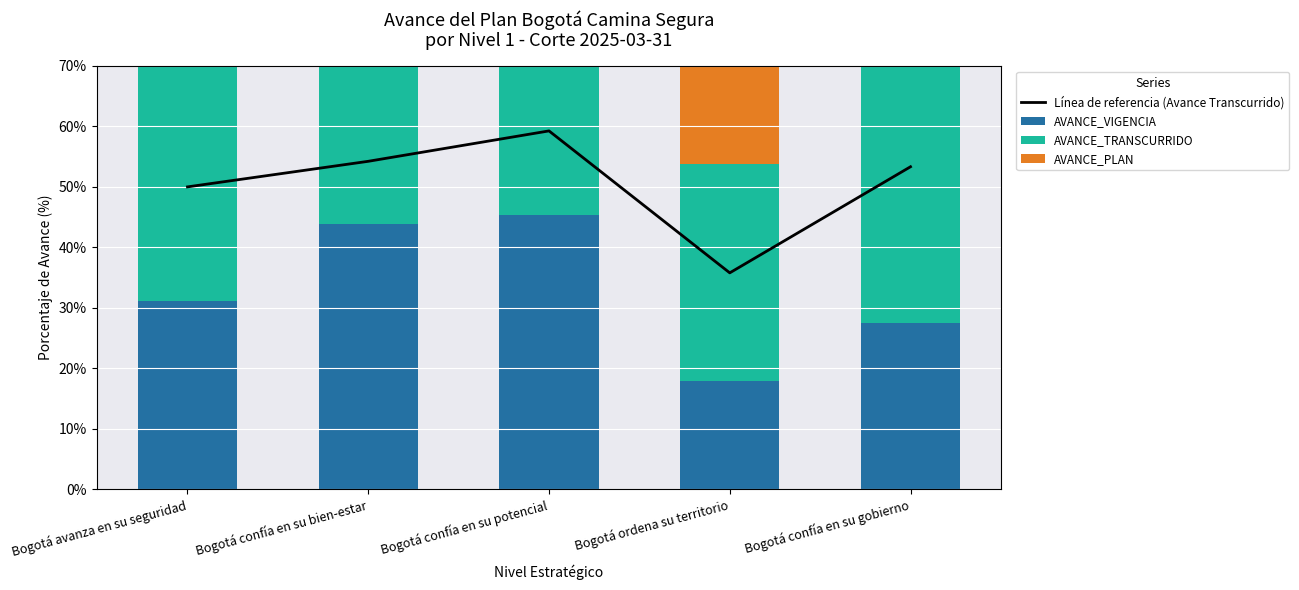

What is the minimum value for AVANCE_VIGENCIA?

17.9